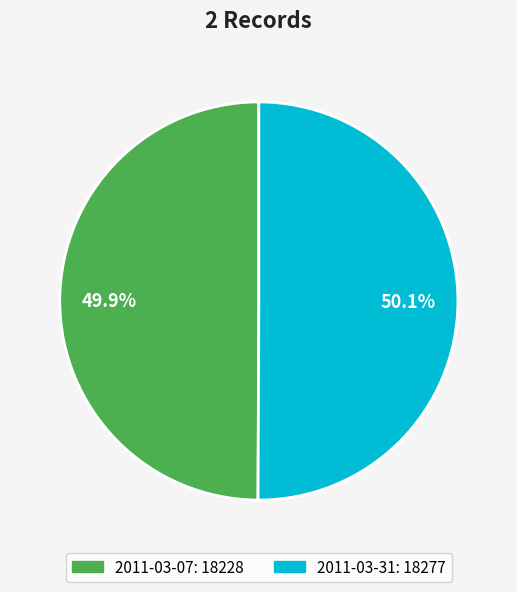

What is the ratio of the value at 2011-03-31 to the value at 2011-03-07?

1.0